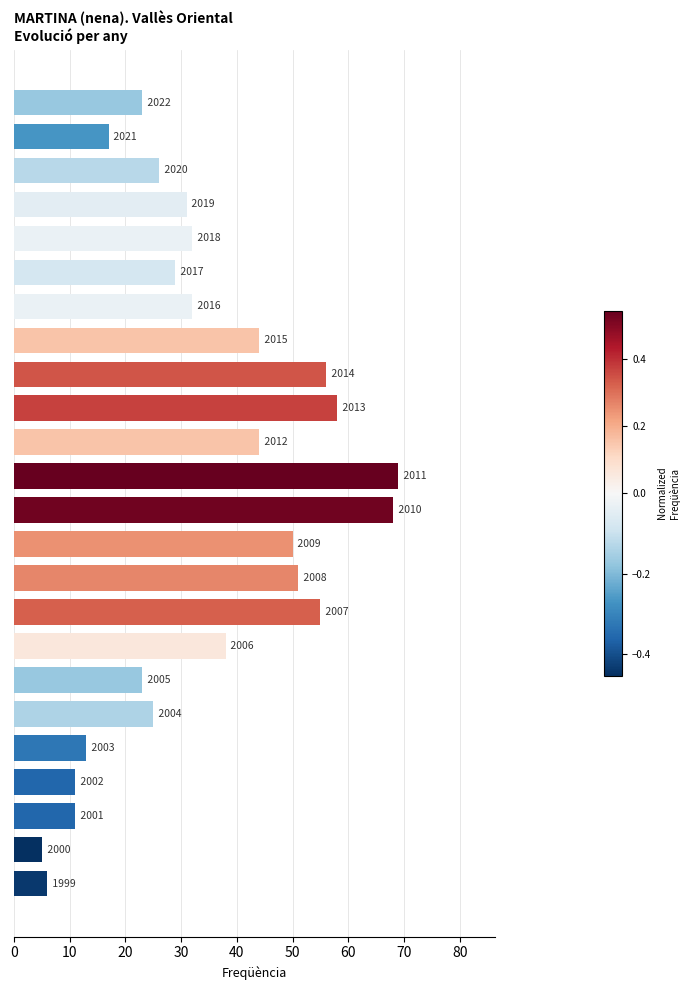

How many bars are there in total?

24